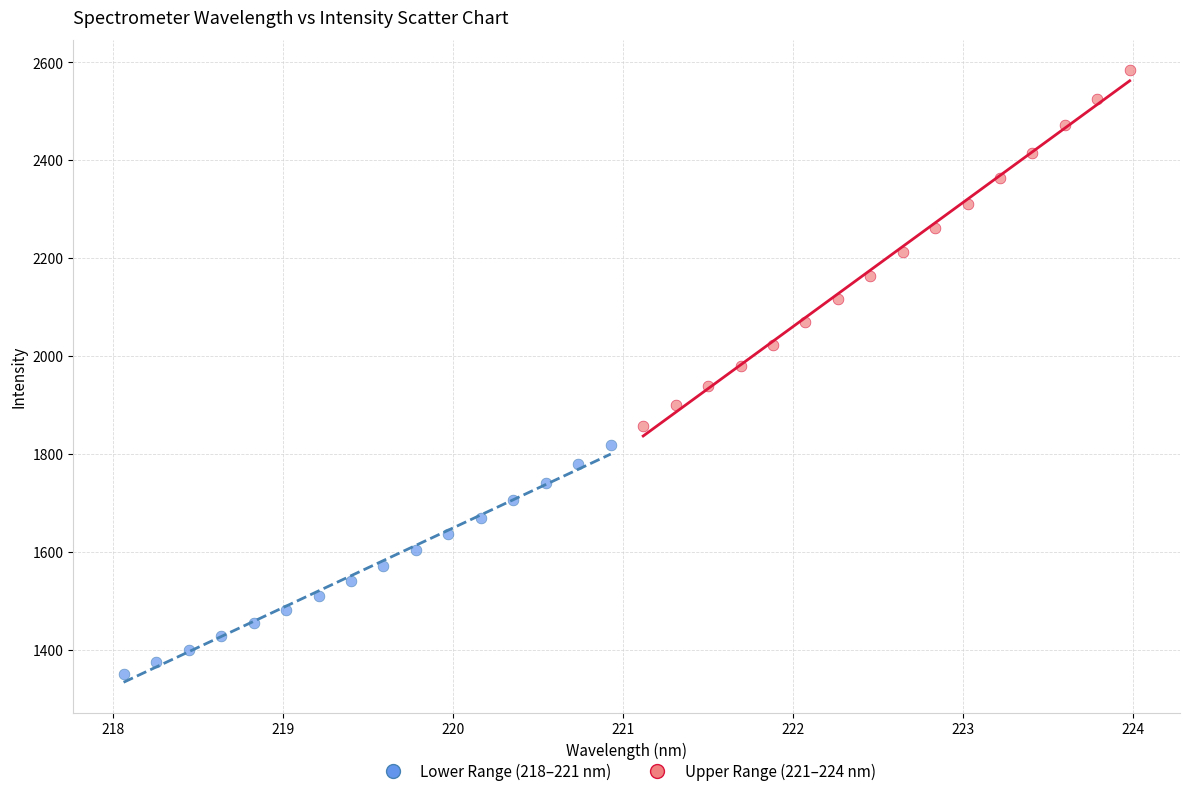

Which series contains the lowest Y value?

Lower Range (218–221 nm)